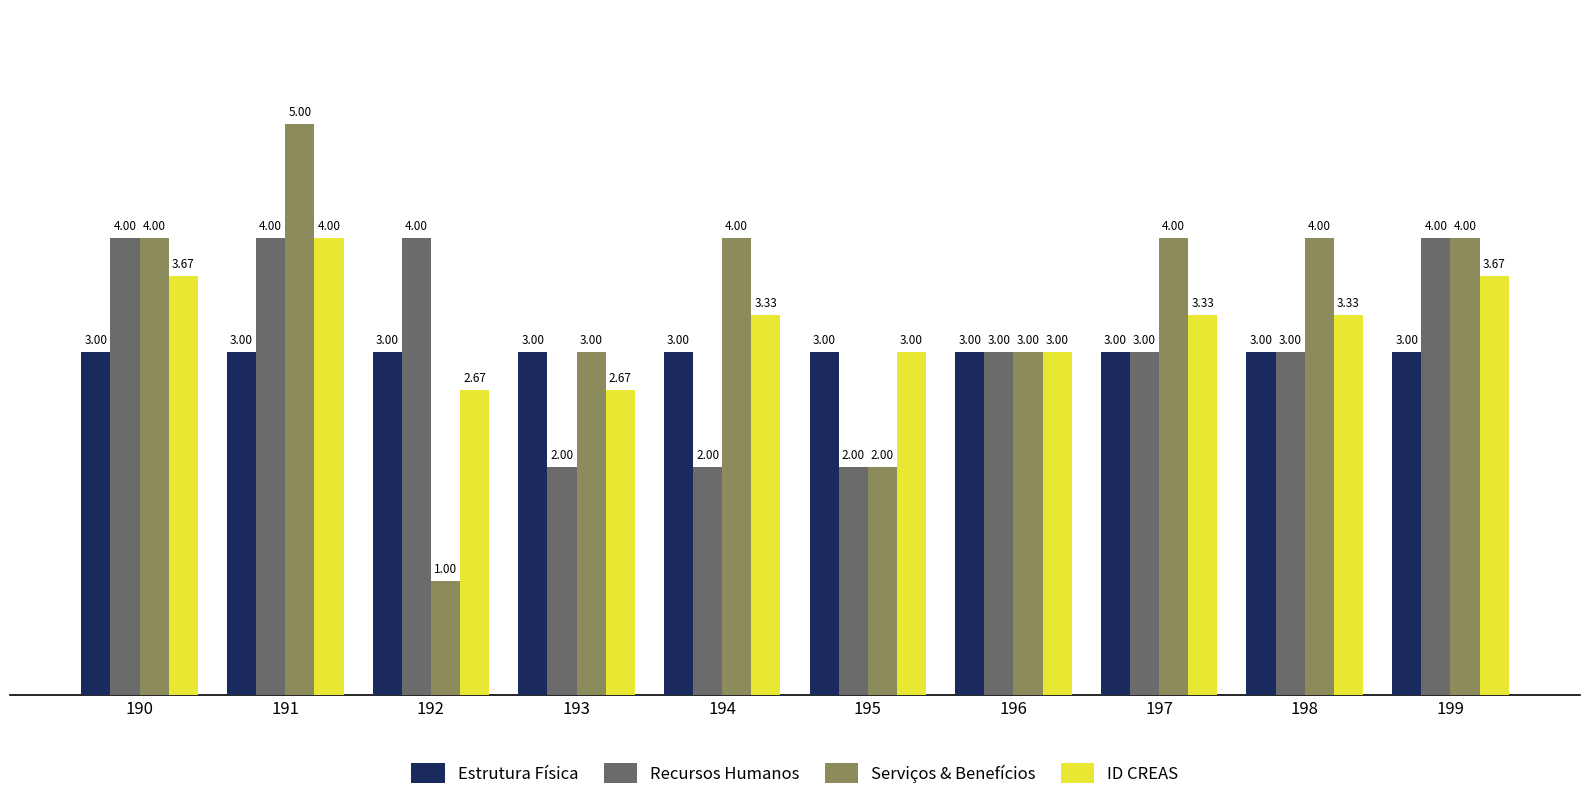

At 194, list the series in order from largest to smallest.

Serviços & Benefícios, ID CREAS, Estrutura Física, Recursos Humanos